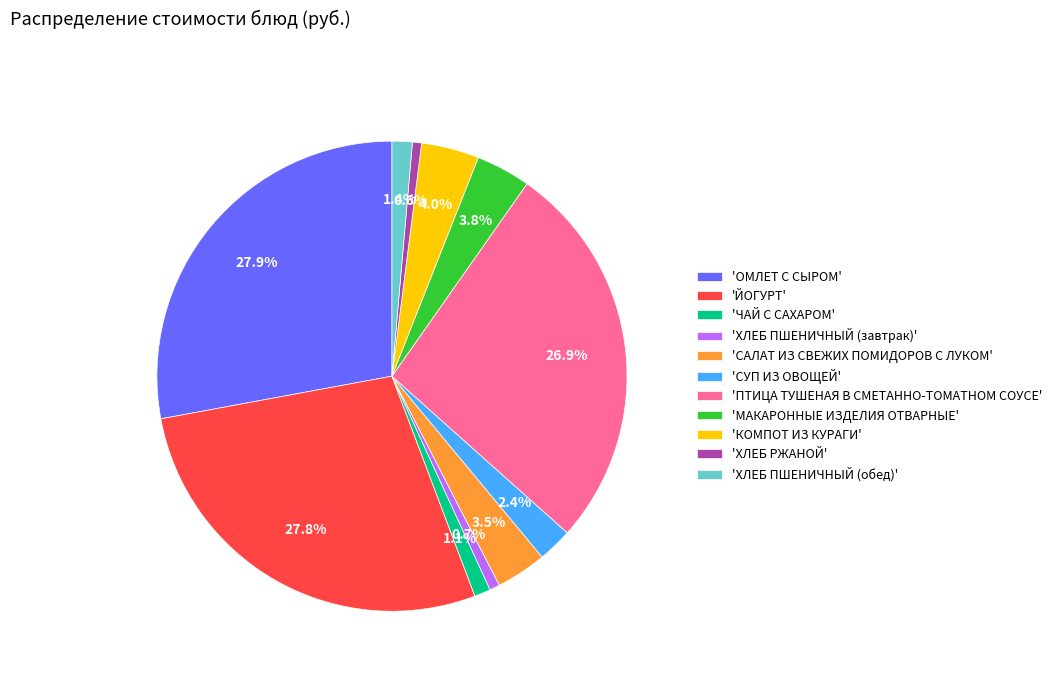

Does any single category account for the majority?

No